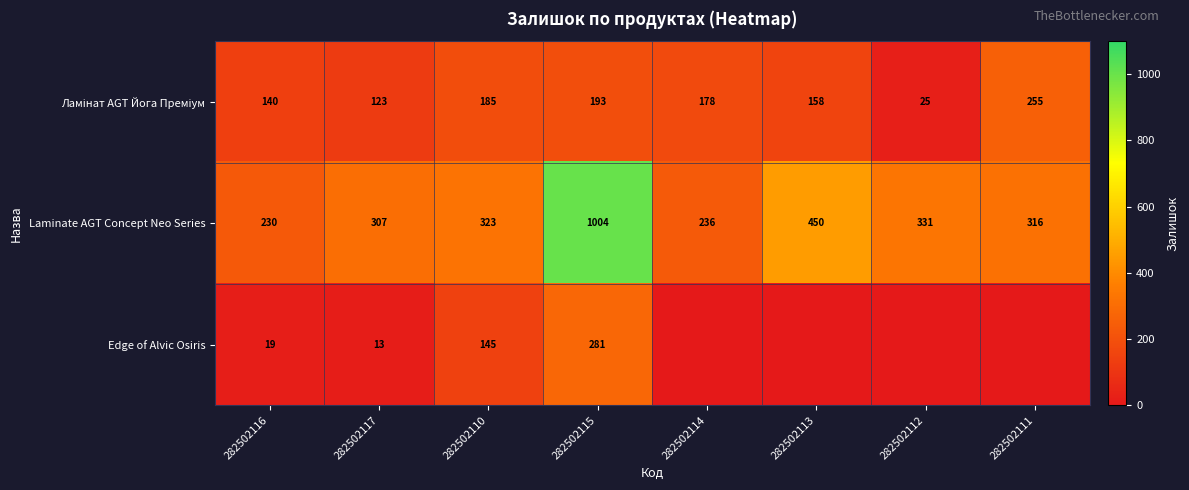

Count the number of categories in the chart.

8